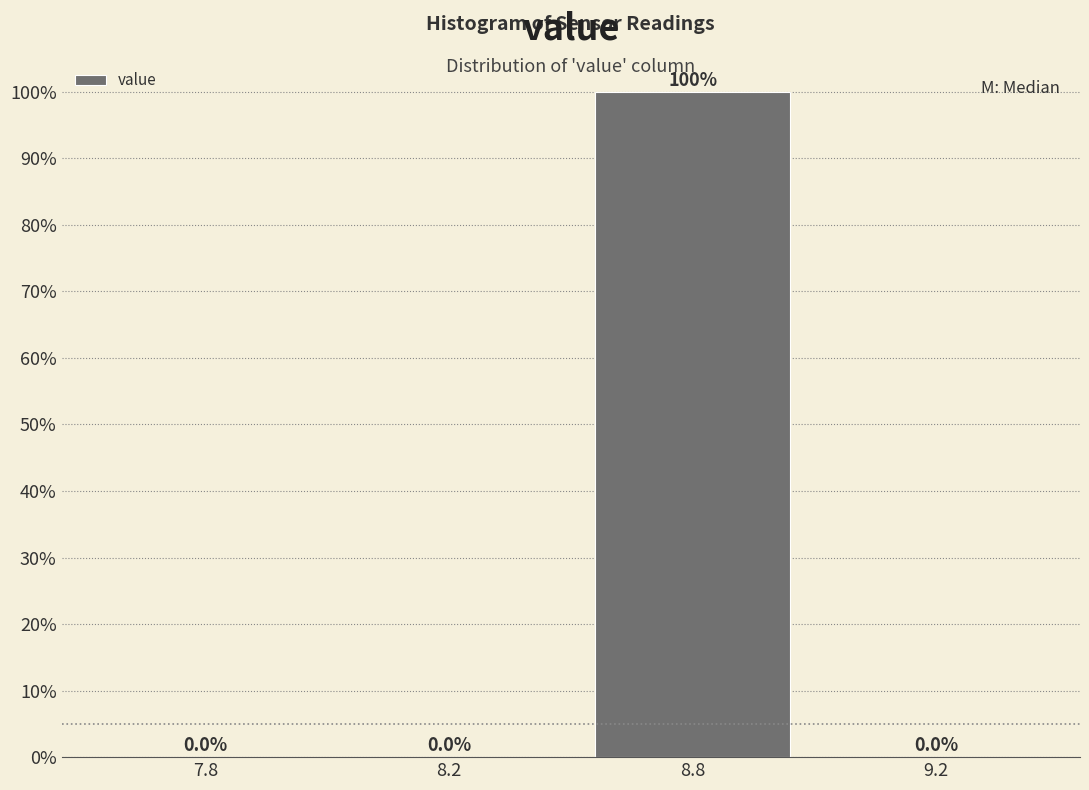

Reading left to right, transcribe all the data shown in this chart.

7.8=0	8.2=0	8.8=100	9.2=0